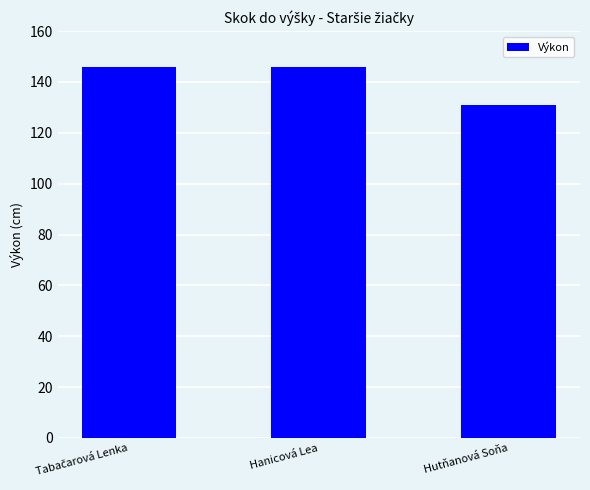

Does the chart contain stacked bars?

No